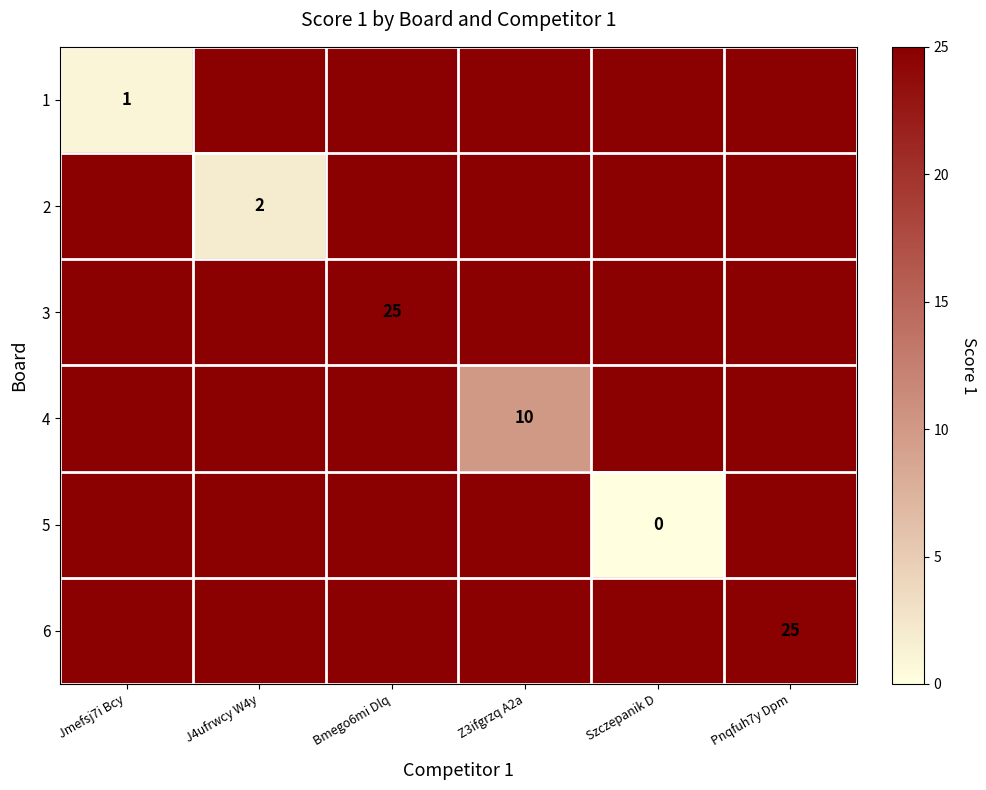

How many data points does each series have?

6